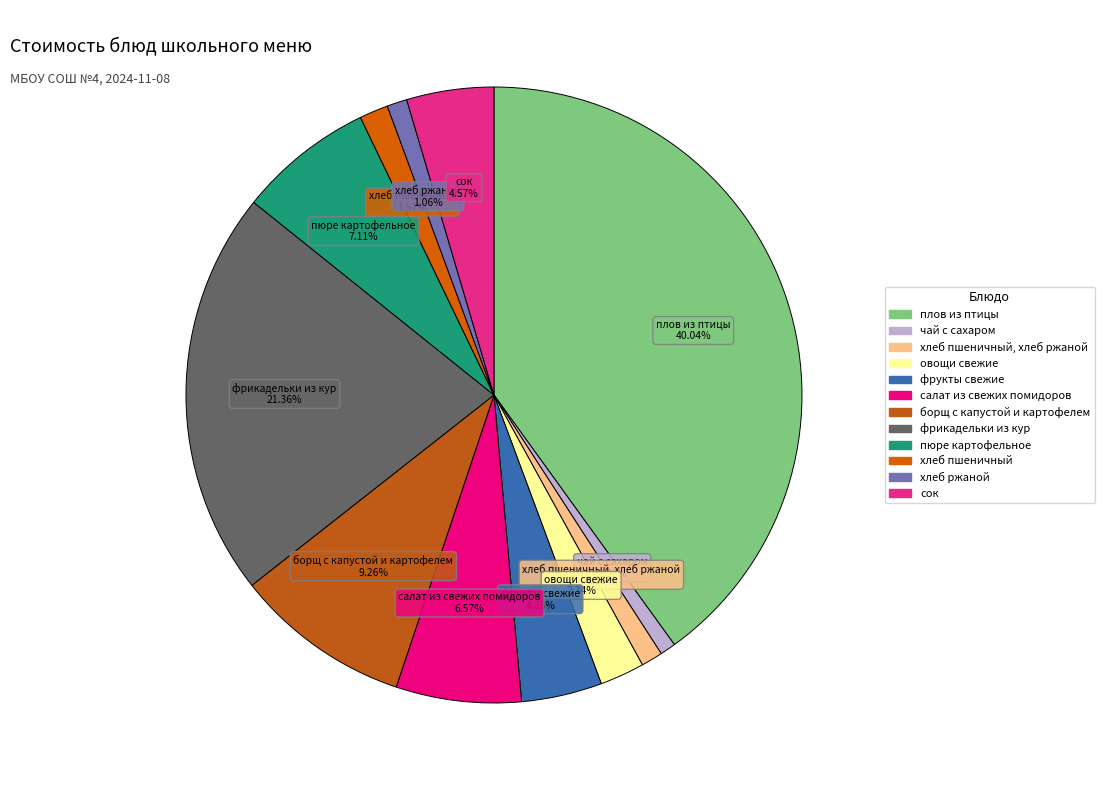

Which category has the smallest portion of the pie?

чай с сахаром